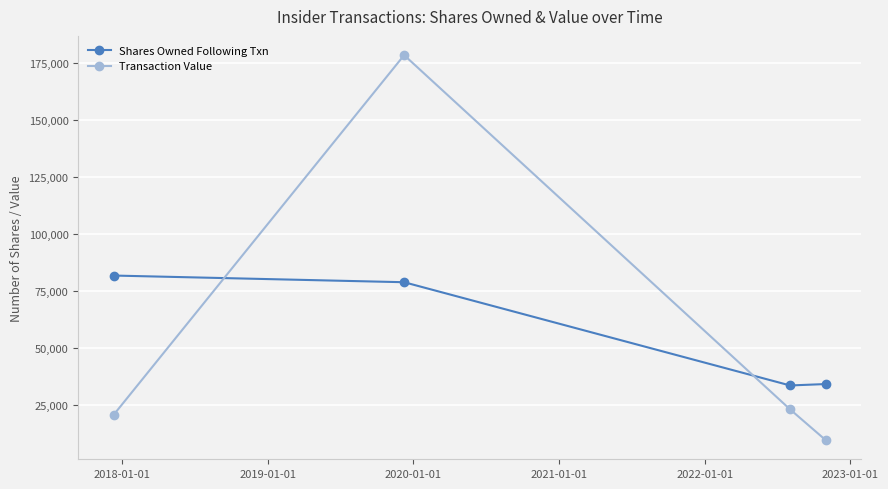

How many intersections are there between Shares Owned Following Txn and Transaction Value?

2